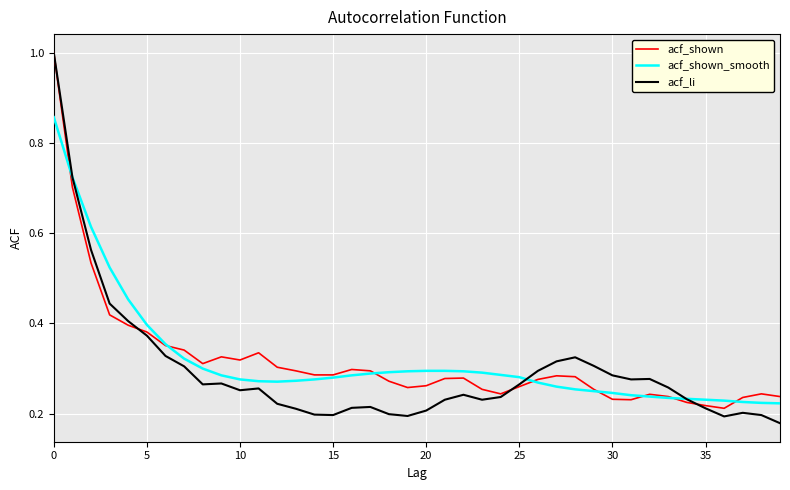

At how many categories does at least one series exceed 0?

40